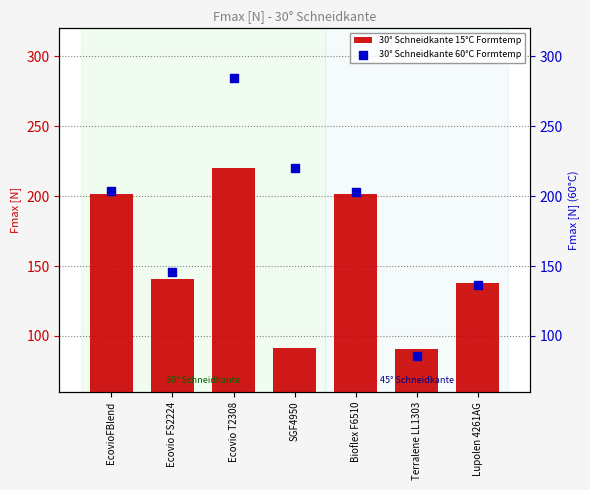

At how many categories does at least one series exceed 103?

6